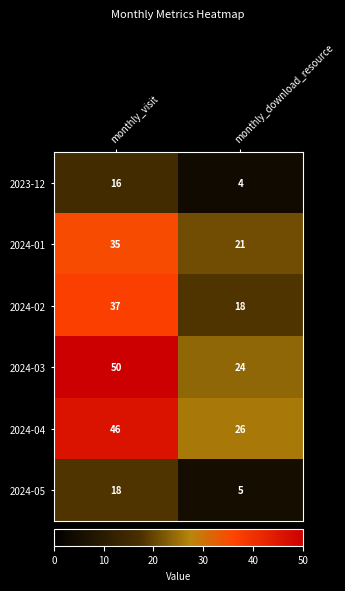

Is it true that 2024-02 equals 27 at monthly_download_resource?

False